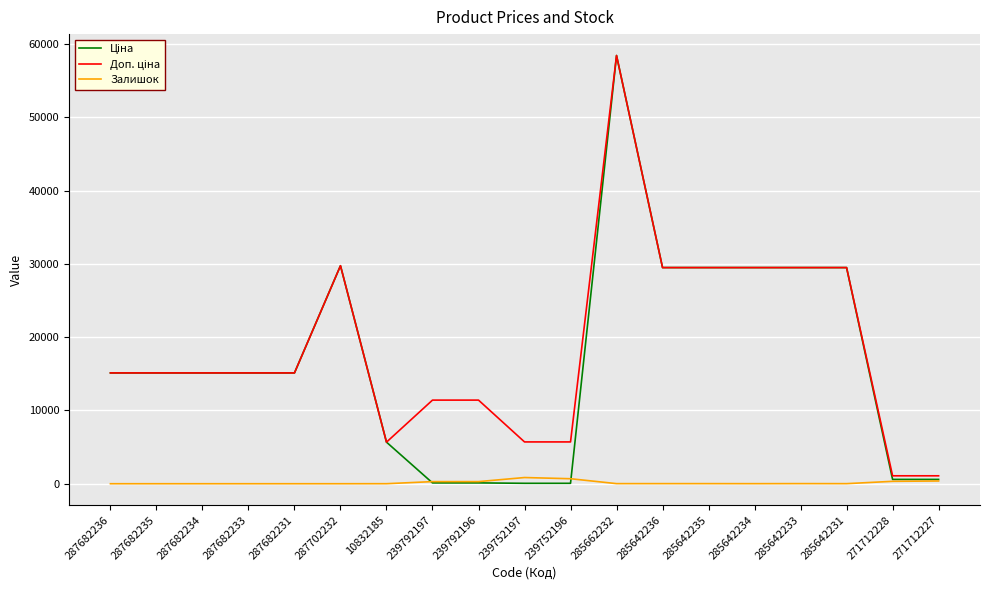

True or false: Залишок has a value of 0.0 at 287682231.

True